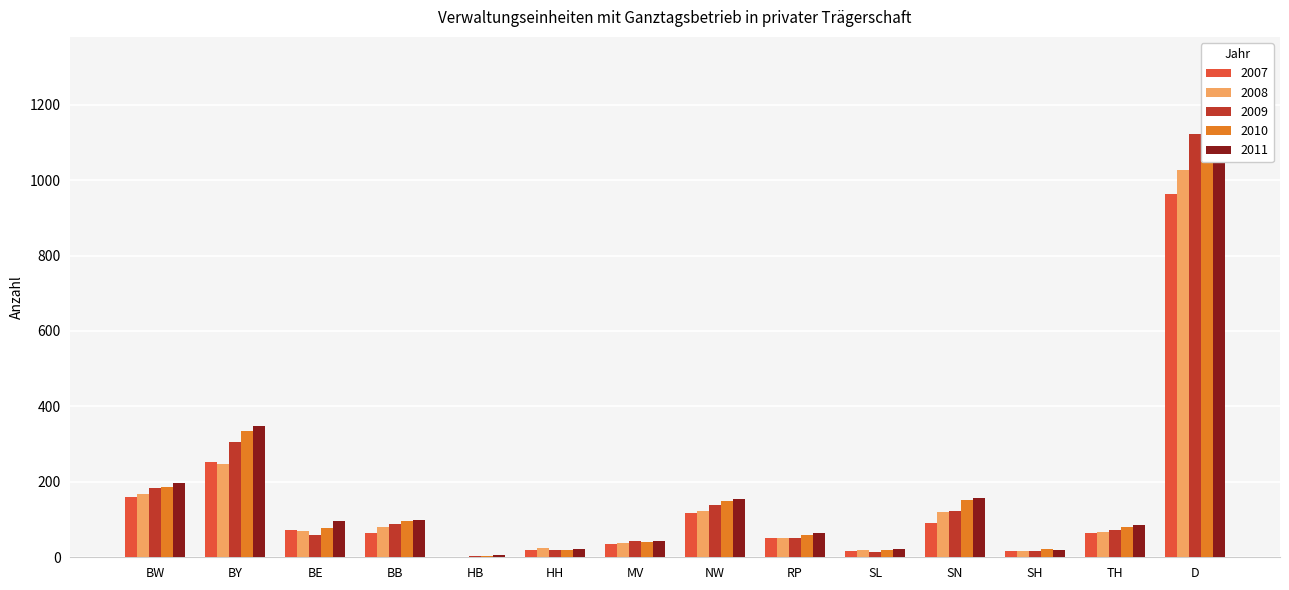

True or false: 2010 has a value of 591 at BY.

False